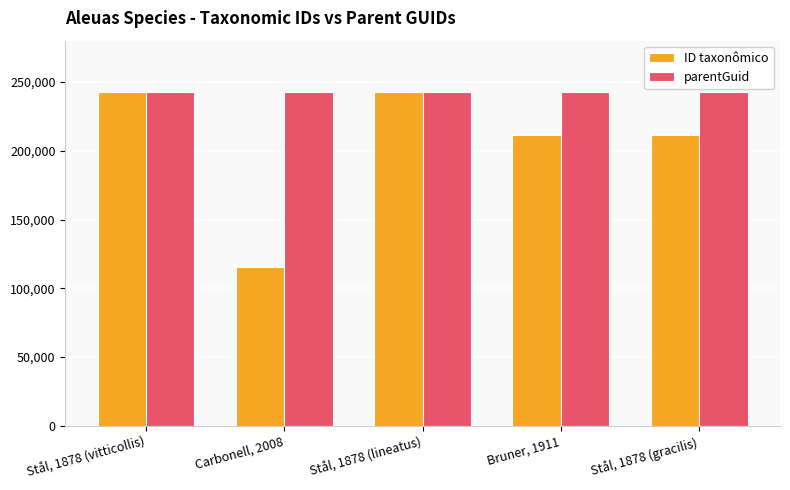

Which series changed the most between Stål, 1878 (lineatus) and Stål, 1878 (gracilis)?

ID taxonômico